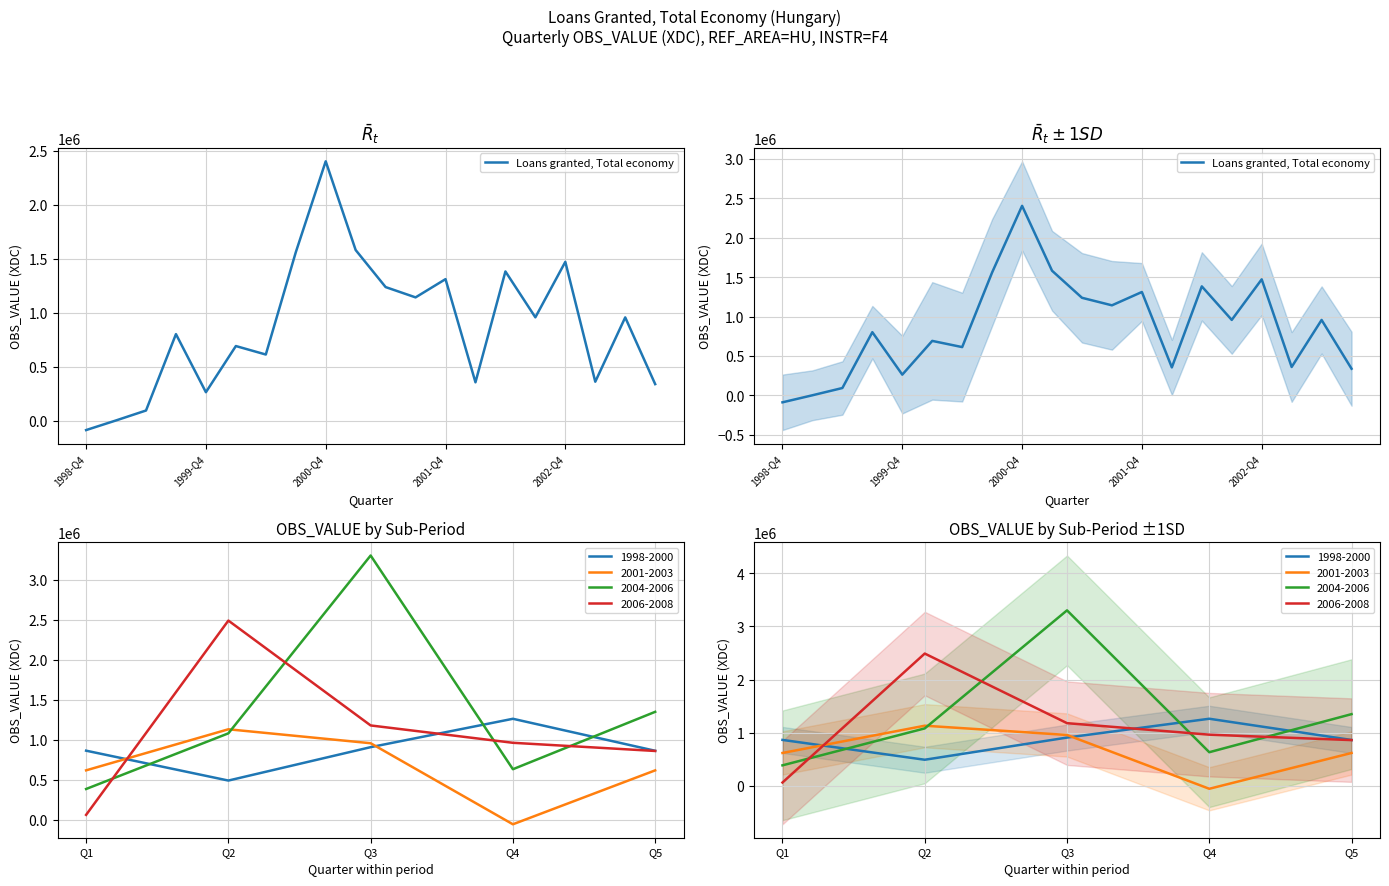

How many data points are less than 956348?

10